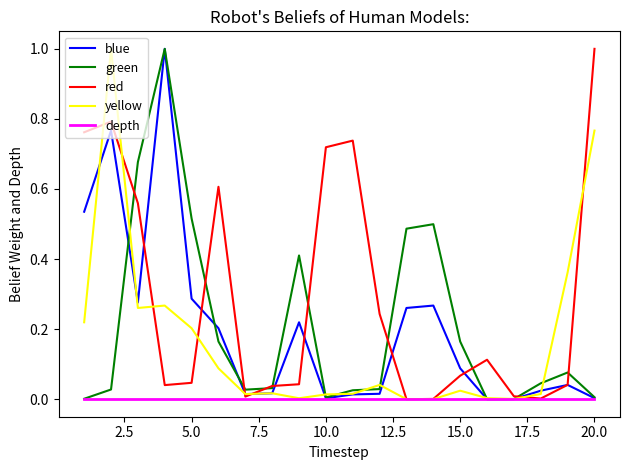

What is the difference between the maximum and minimum values in the yellow series?

1.0